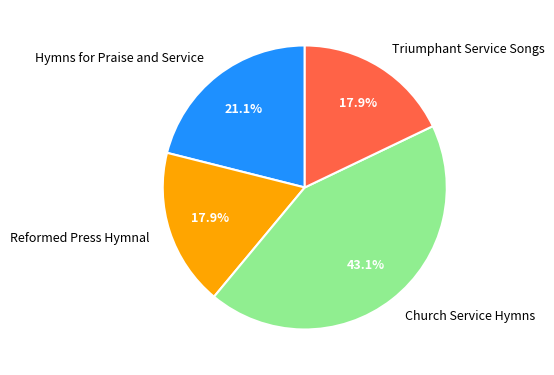

What is the largest slice in the pie chart?

Church Service Hymns